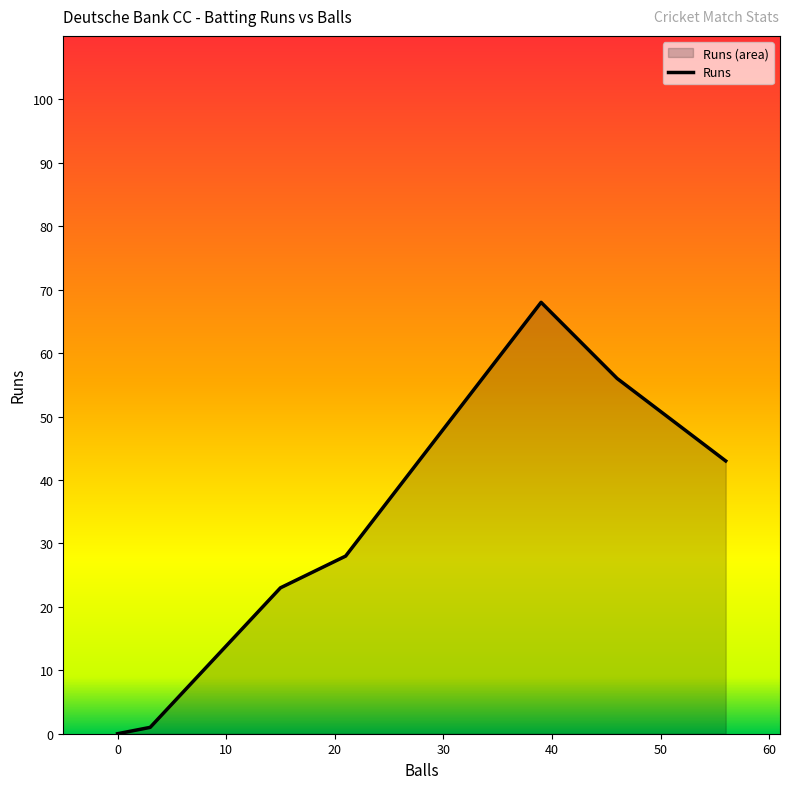

How many positive values are there?

6